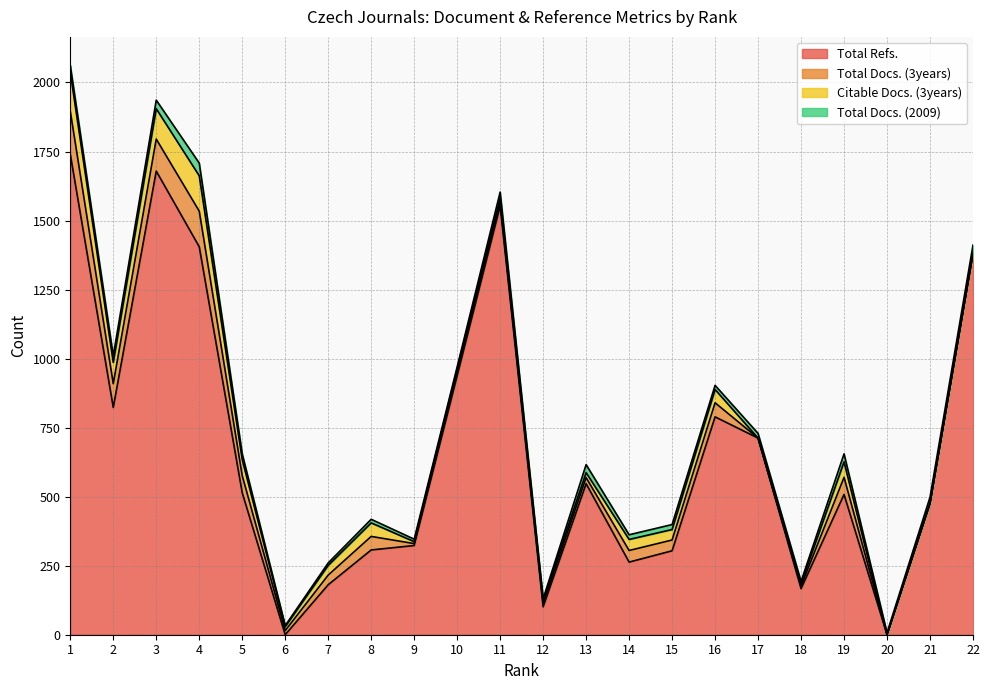

Between 12 and 22, which series saw the biggest shift?

Total Refs.